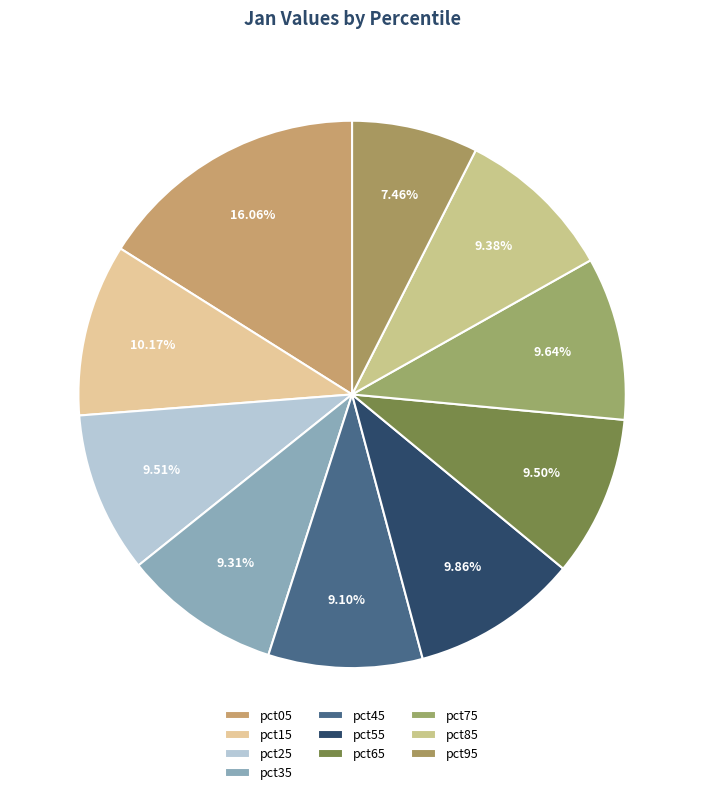

Which has a higher value, pct05 or pct35?

pct05